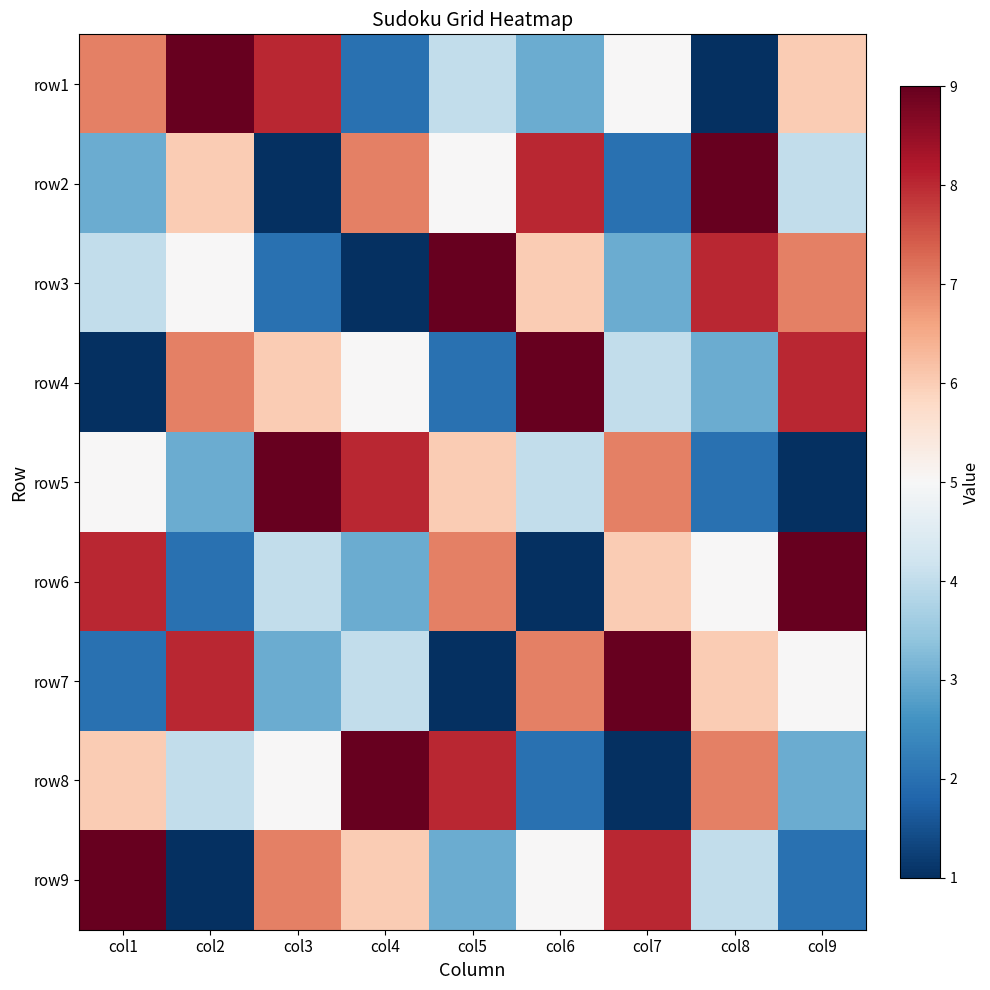

Reading left to right, list all the values displayed in this chart.

row1: col1=7	col2=9	col3=8	col4=2	col5=4	col6=3	col7=5	col8=1	col9=6
row2: col1=3	col2=6	col3=1	col4=7	col5=5	col6=8	col7=2	col8=9	col9=4
row3: col1=4	col2=5	col3=2	col4=1	col5=9	col6=6	col7=3	col8=8	col9=7
row4: col1=1	col2=7	col3=6	col4=5	col5=2	col6=9	col7=4	col8=3	col9=8
row5: col1=5	col2=3	col3=9	col4=8	col5=6	col6=4	col7=7	col8=2	col9=1
row6: col1=8	col2=2	col3=4	col4=3	col5=7	col6=1	col7=6	col8=5	col9=9
row7: col1=2	col2=8	col3=3	col4=4	col5=1	col6=7	col7=9	col8=6	col9=5
row8: col1=6	col2=4	col3=5	col4=9	col5=8	col6=2	col7=1	col8=7	col9=3
row9: col1=9	col2=1	col3=7	col4=6	col5=3	col6=5	col7=8	col8=4	col9=2